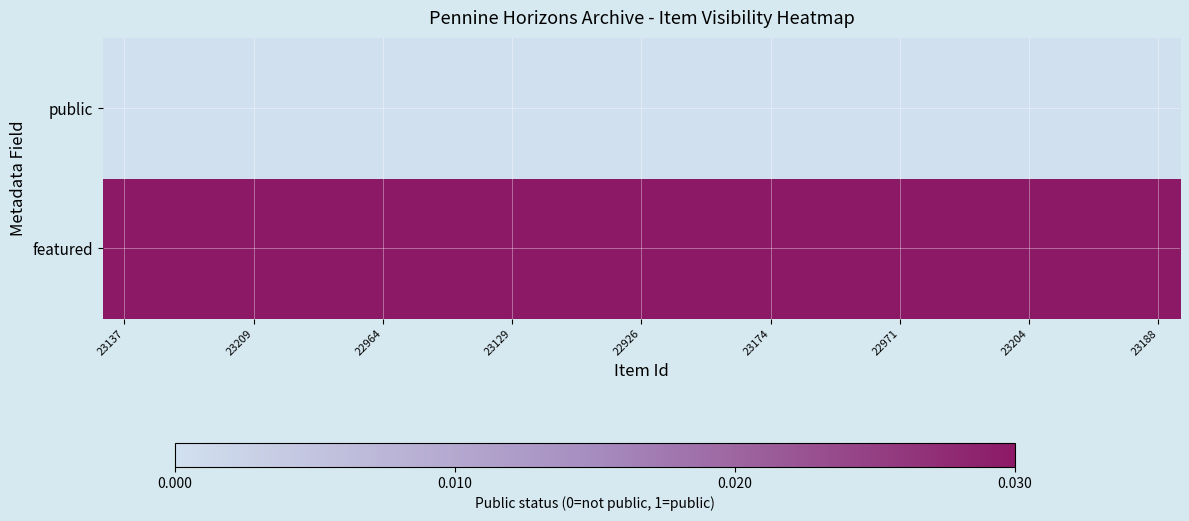

At which category does the chart reach its peak across all series?

23137